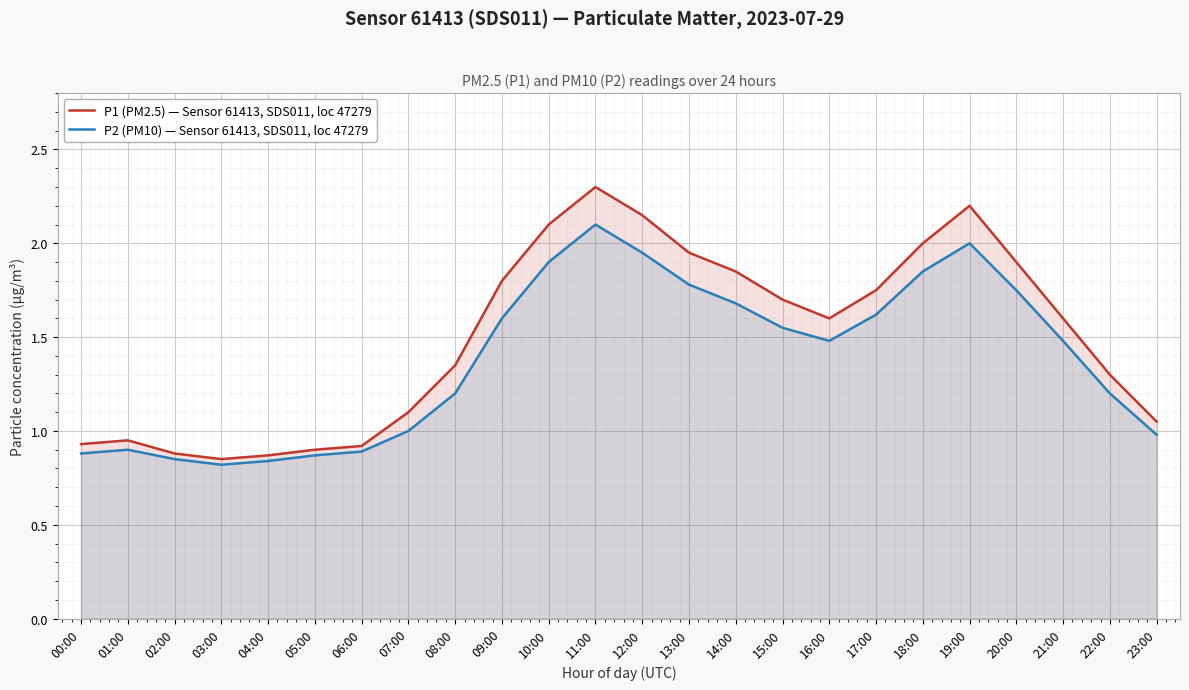

How many data points in P1 (PM2.5) — Sensor 61413, SDS011, loc 47279 are less than 1?

7